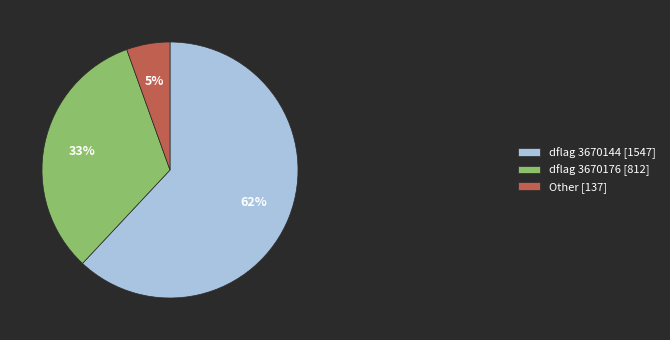

Combined, do dflag 3670144 [1547] and Other [137] account for over 50%?

Yes